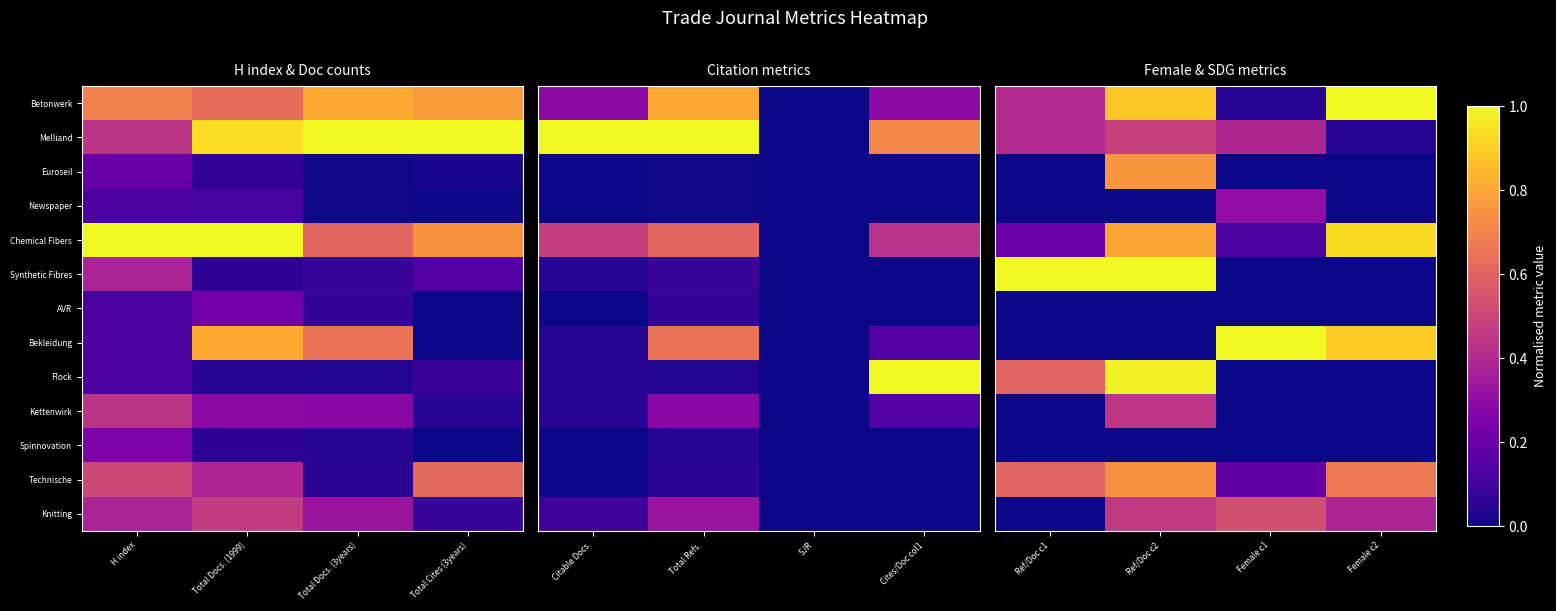

Between H index and Total Cites (3years), which is larger?

Total Cites (3years)